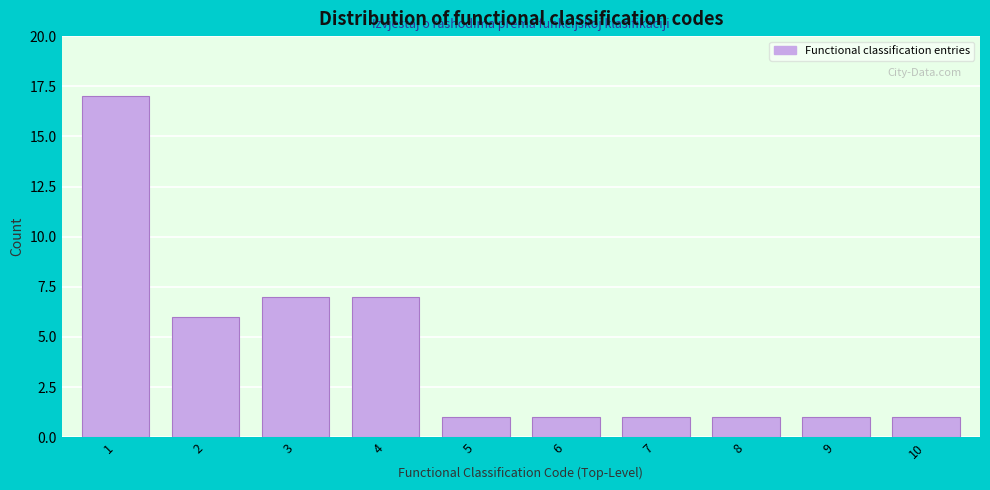

Reading left to right, transcribe all the data shown in this chart.

1=17	2=6	3=7	4=7	5=1	6=1	7=1	8=1	9=1	10=1